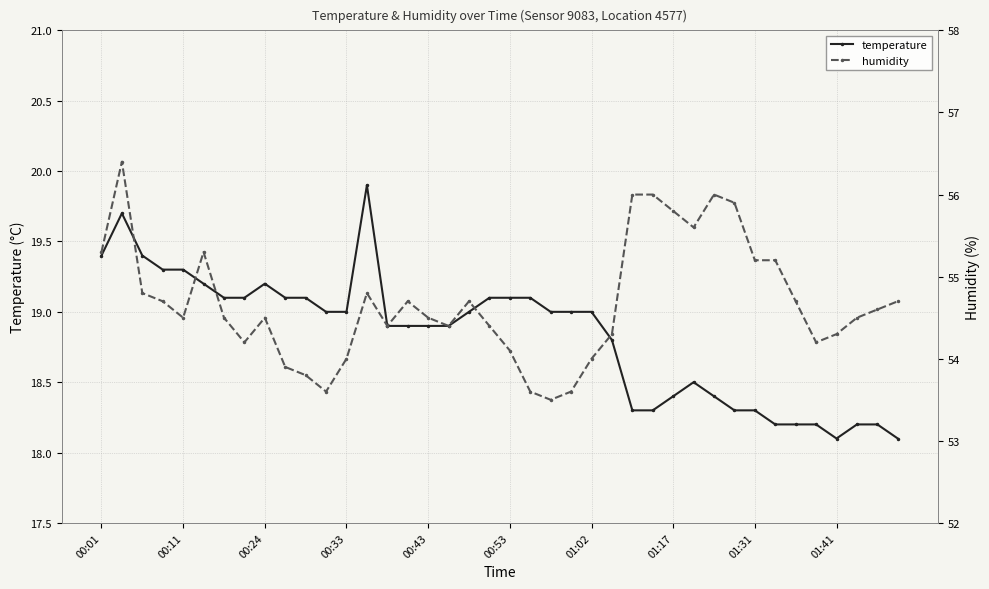

True or false: temperature has a value of 27.2 at 01:17.

False